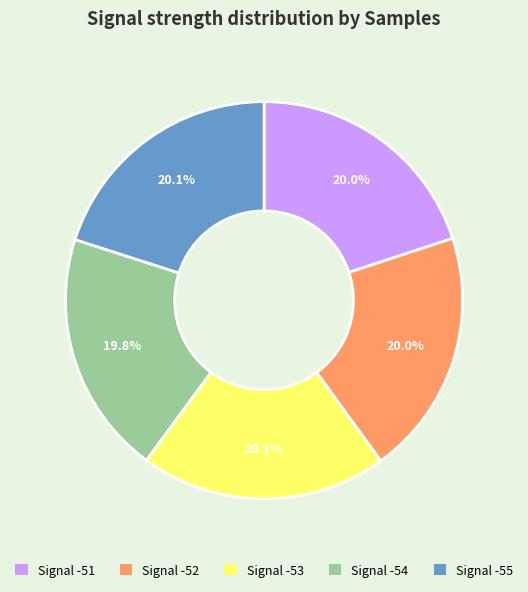

What is the ratio of the value at Signal -51 to the value at Signal -52?

1.0